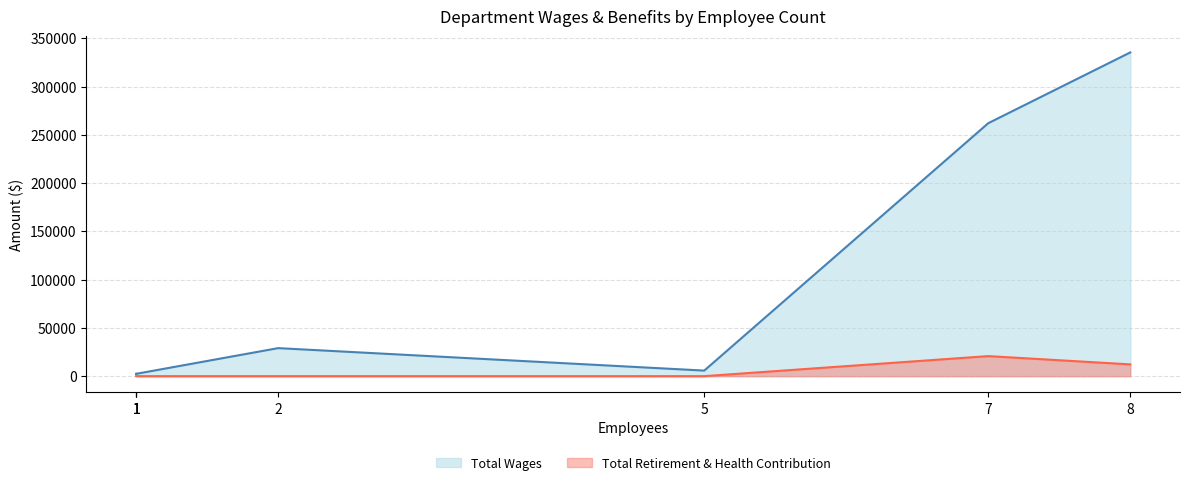

Rank the series by their average value, from lowest to highest.

Total Retirement & Health Contribution, Total Wages